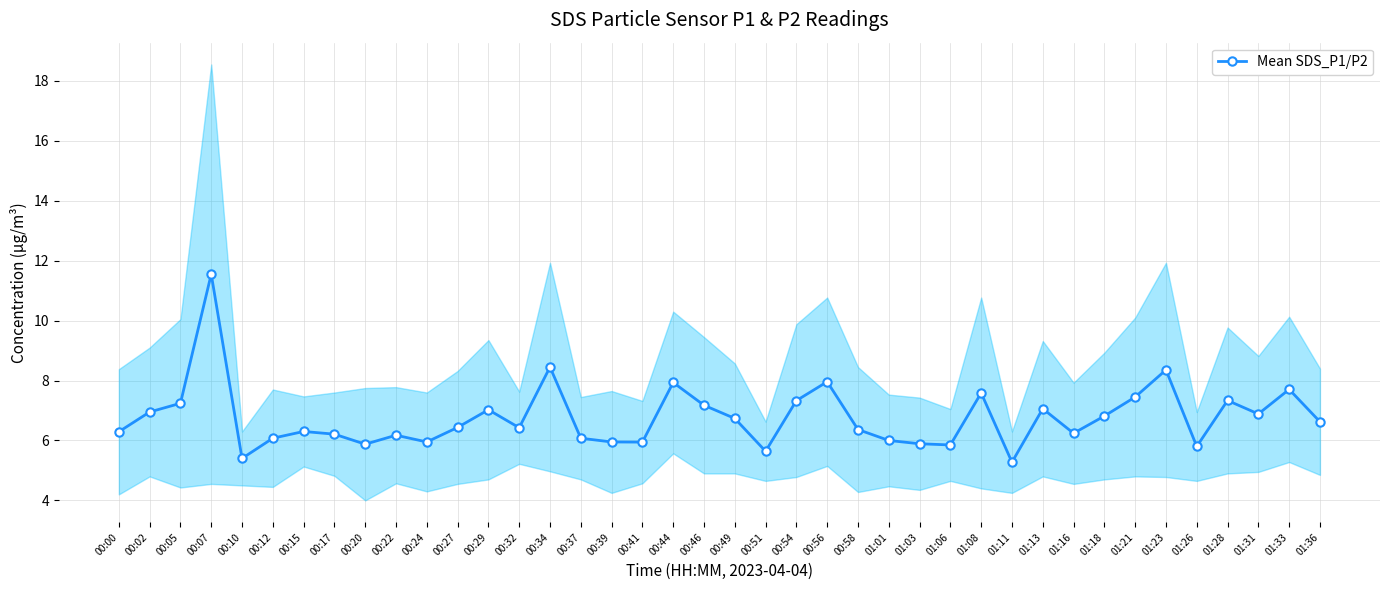

What is the label of the 23rd point from the left?

00:54